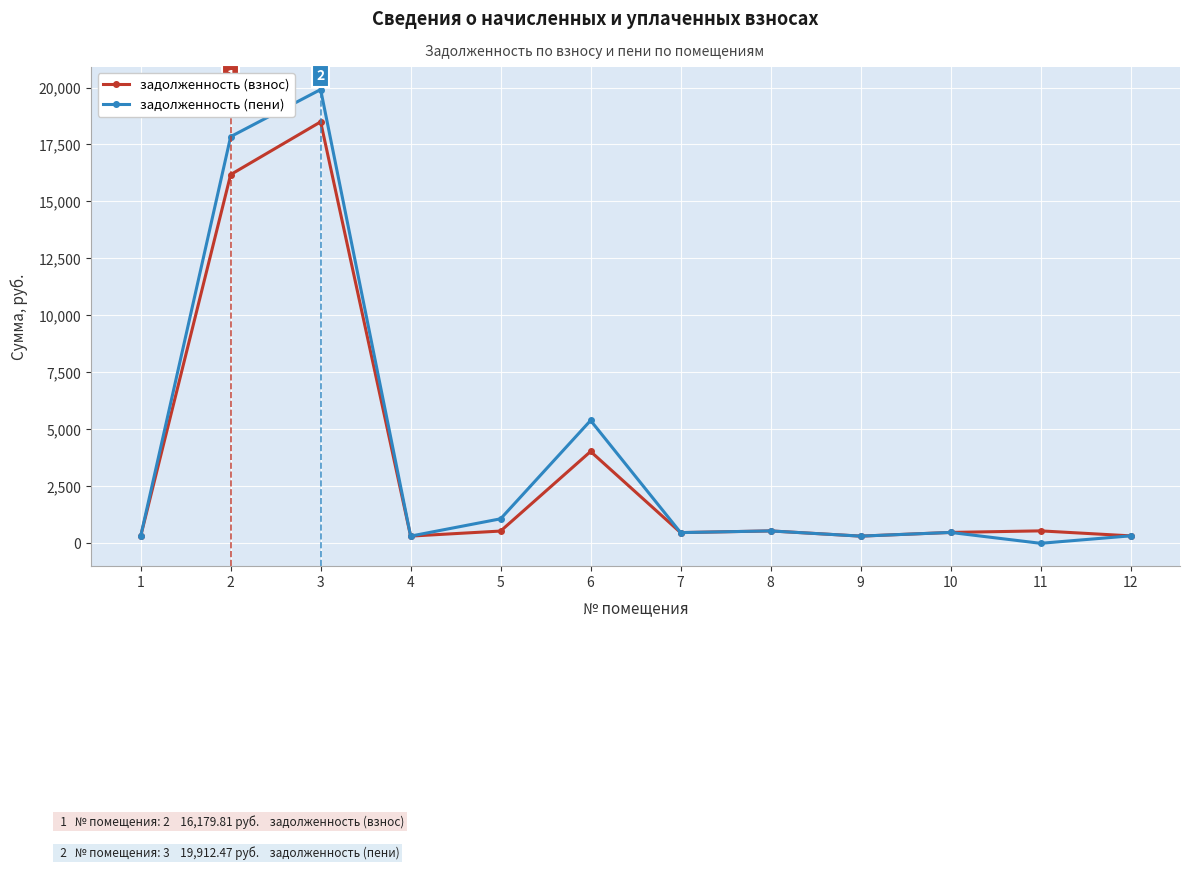

Which series has the widest spread of values?

задолженность (пени)